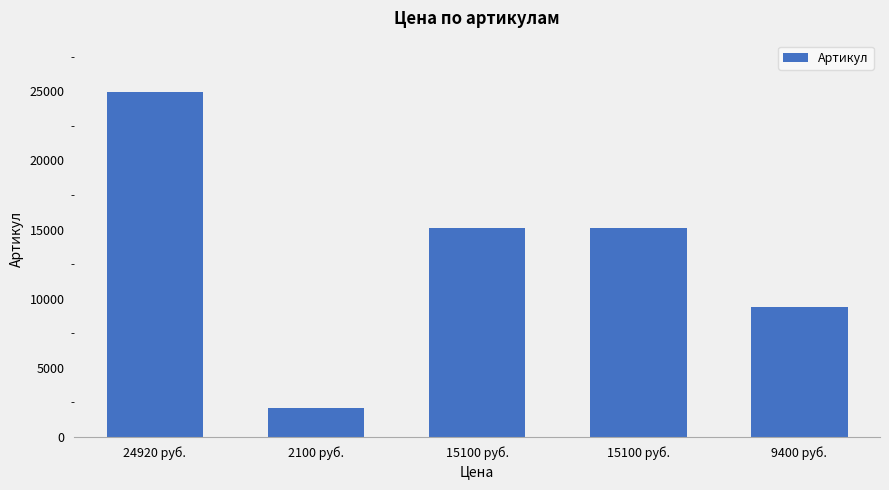

Reading right to left, transcribe all the data shown in this chart.

9400 руб.=9400	15100 руб.=15100	15100 руб.=15100	2100 руб.=2100	24920 руб.=24920